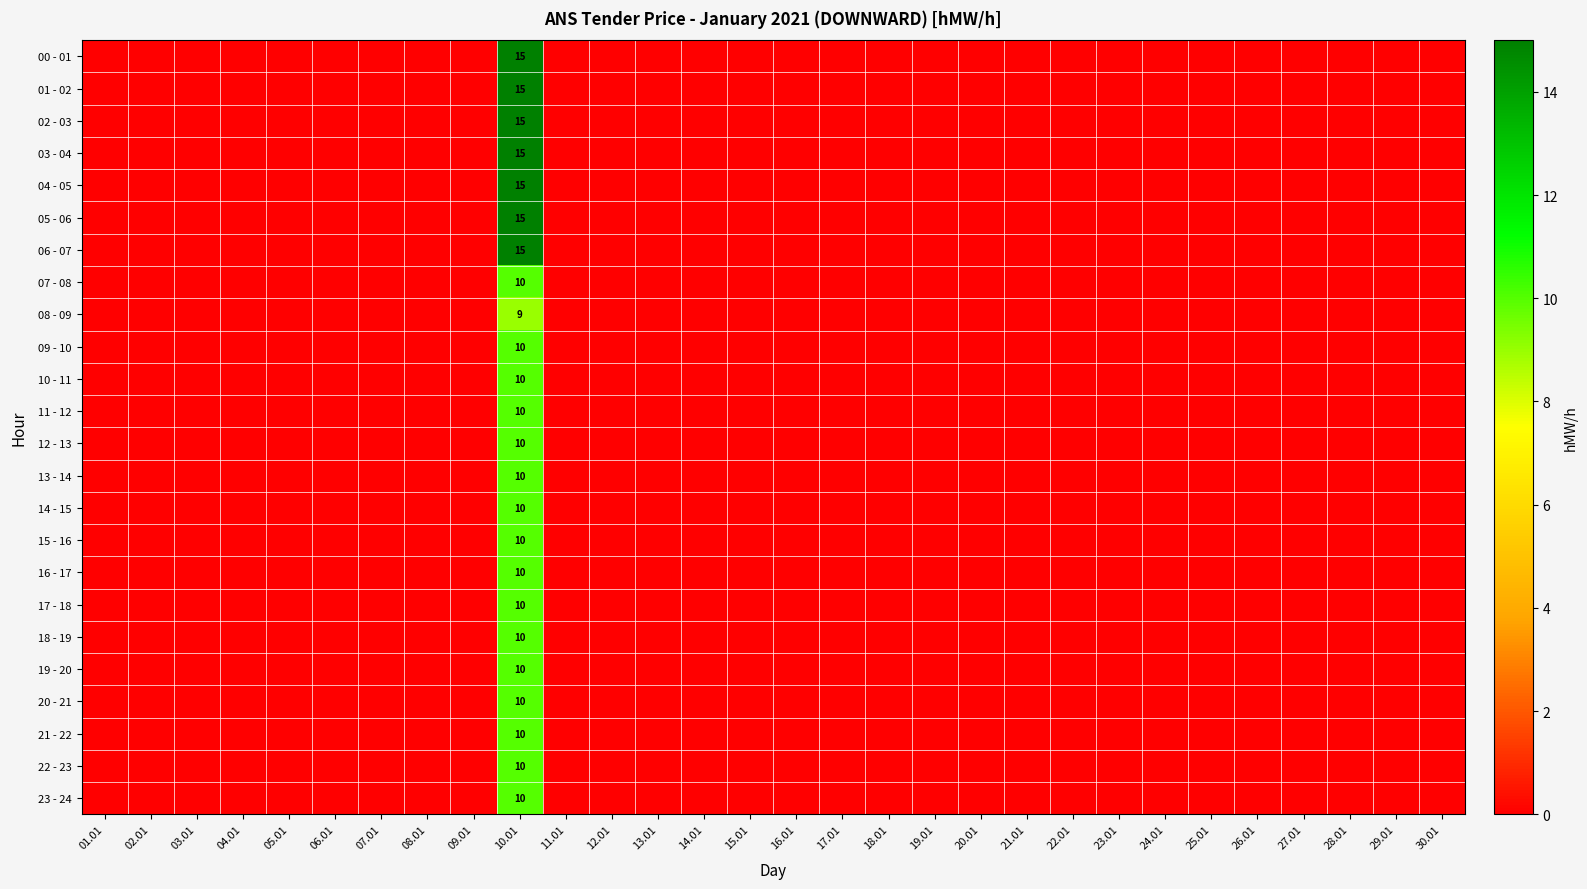

Which has a higher value, 14.01 or 09.01?

14.01